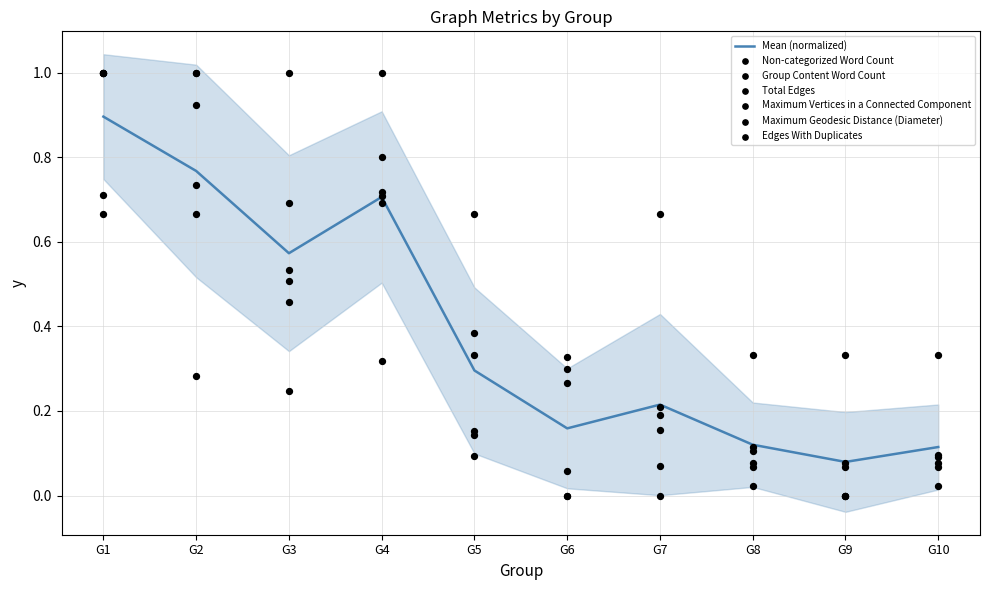

Which series contains the highest Y value?

Non-categorized Word Count